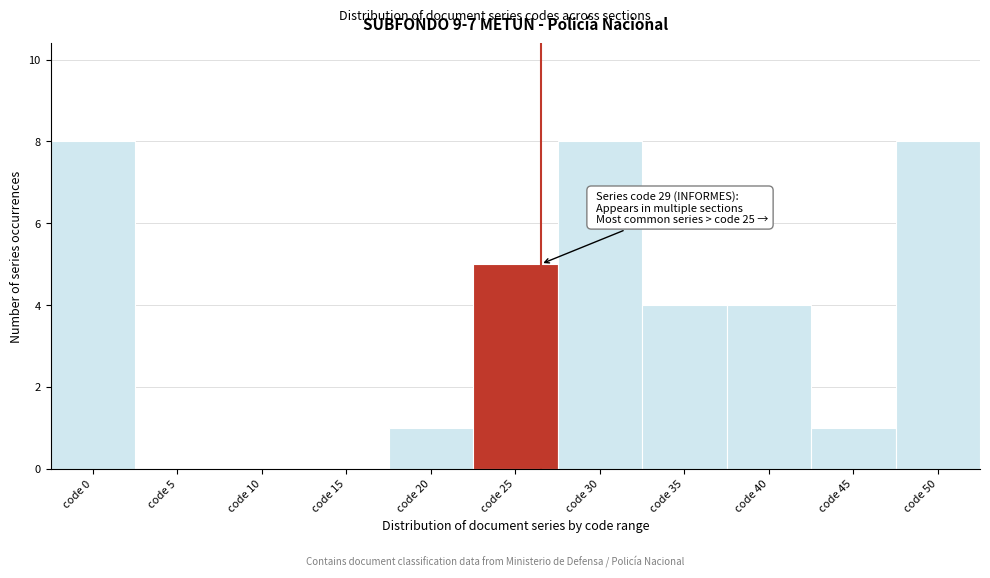

Reading right to left, what are all the values shown in this chart?

code 50=8	code 45=1	code 40=4	code 35=4	code 30=8	code 25=5	code 20=1	code 15=0	code 10=0	code 5=0	code 0=8